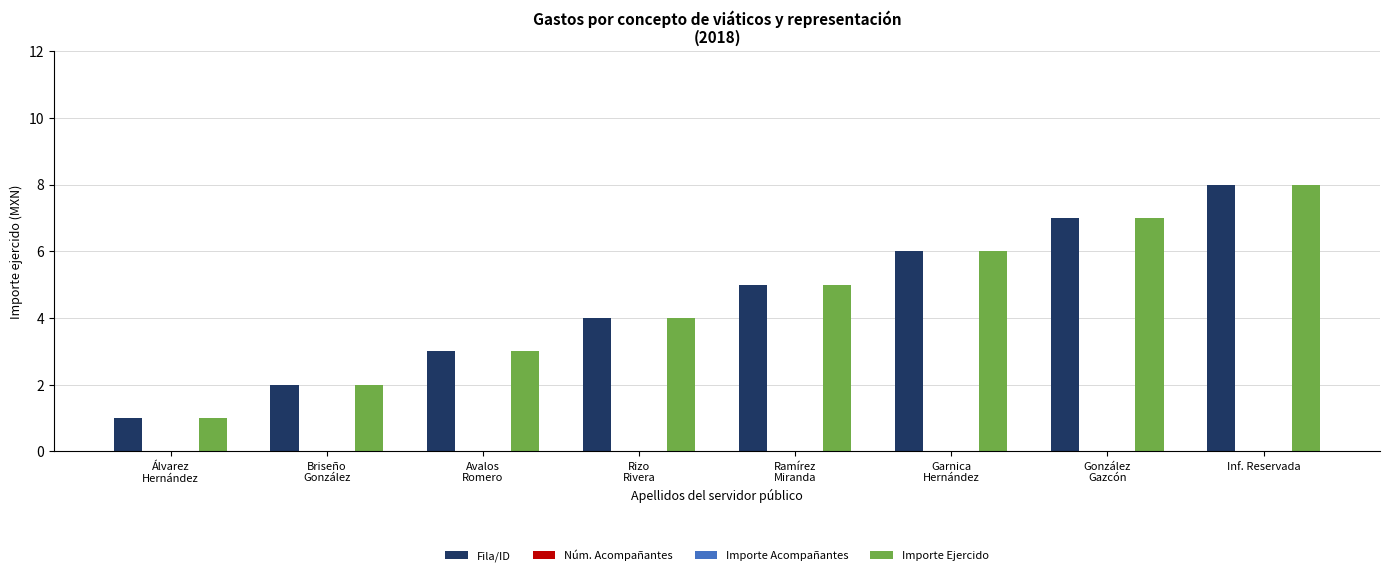

How many data points in Importe Ejercido are less than 5?

4